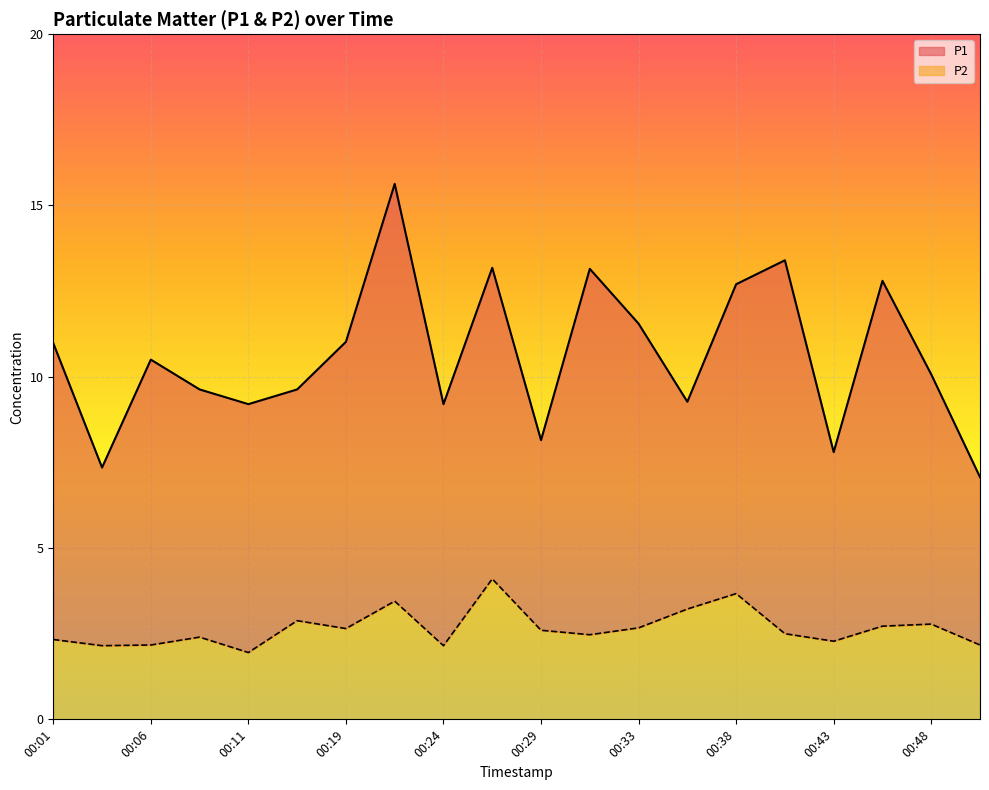

Which series has the largest total across all categories?

P1